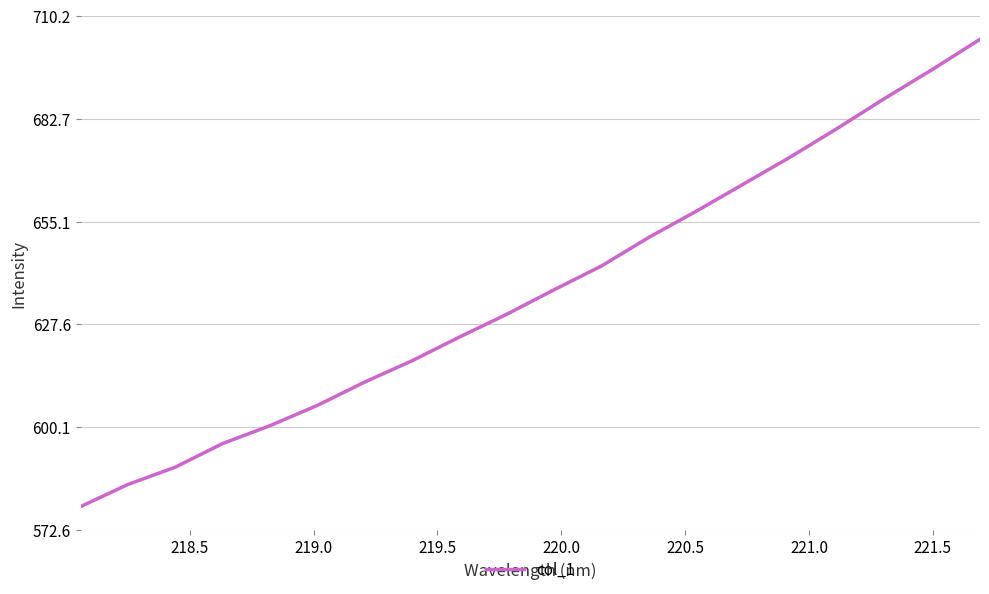

What is the minimum value shown in the chart?

578.8